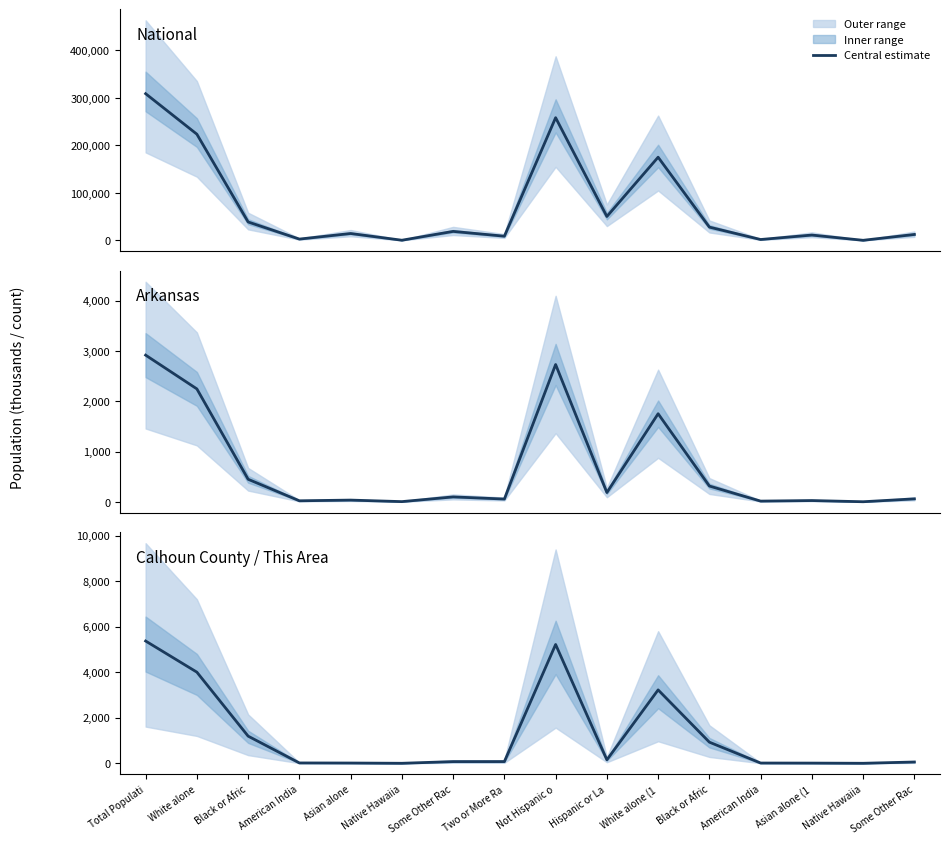

How many lines are shown in the chart?

3